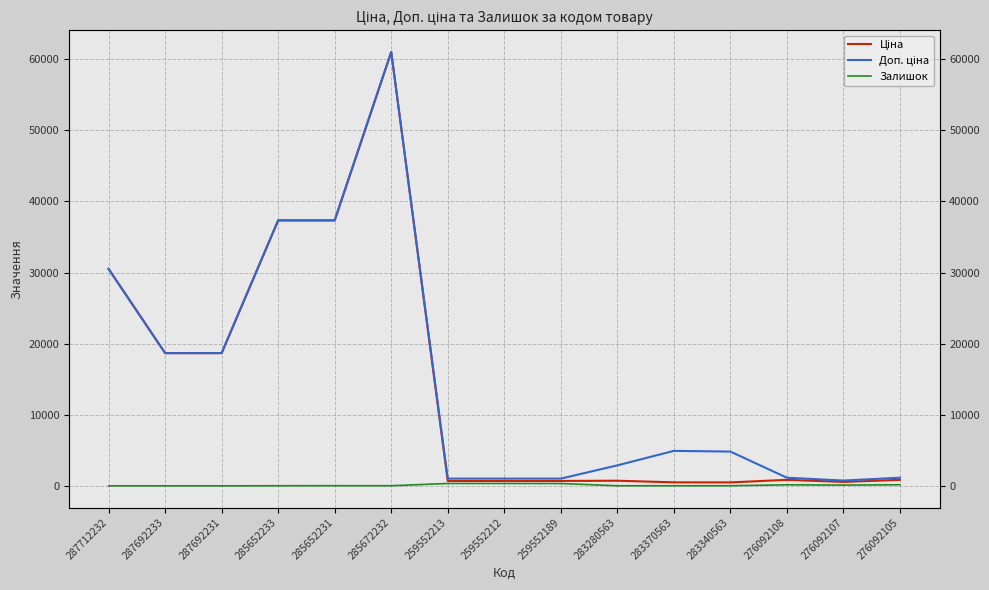

Is it true that Доп. ціна equals 40275.7 at 287712232?

False